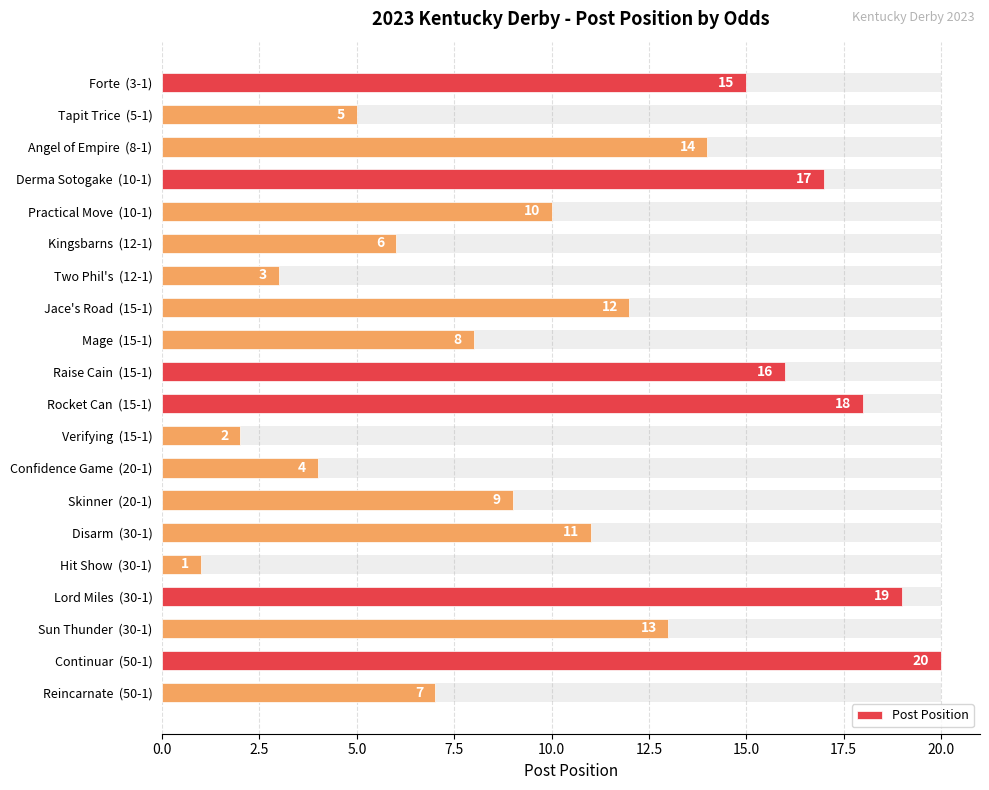

What is the ratio of the value at Sun Thunder (30-1) to the value at Mage (15-1)?

1.6